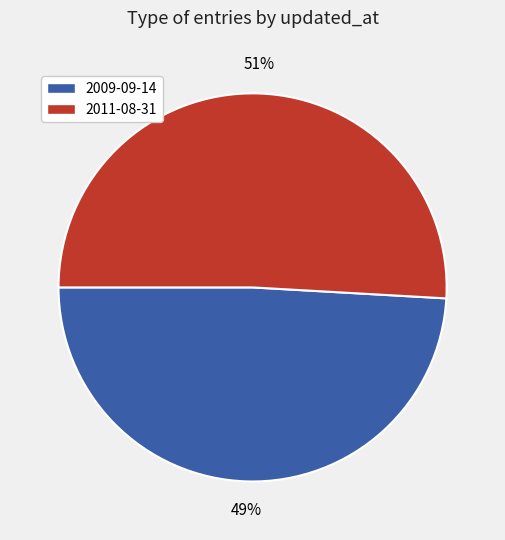

Is there a majority slice in this chart?

Yes